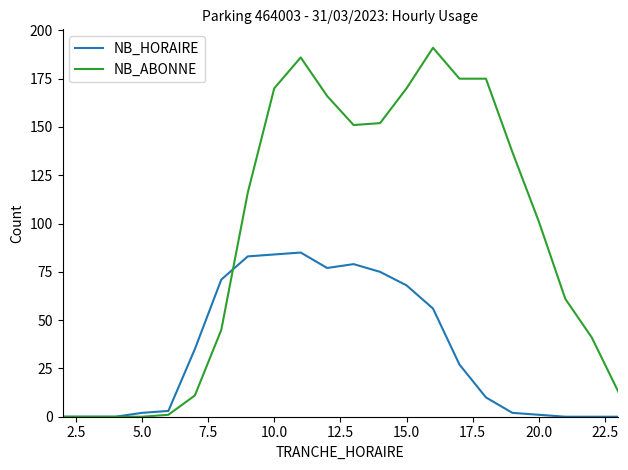

List the series in order of their overall mean, highest first.

NB_ABONNE, NB_HORAIRE